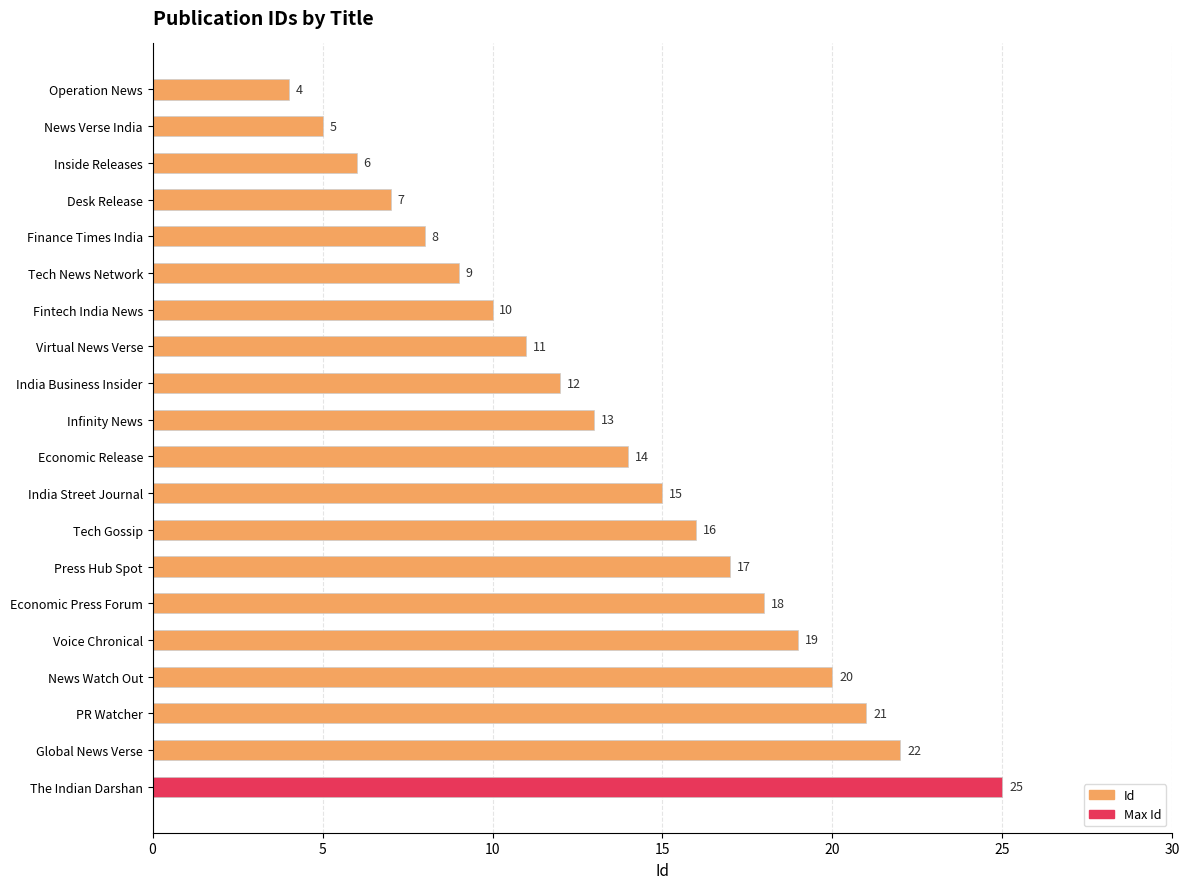

The chart shows a value of 12 at India Business Insider. True or false?

True